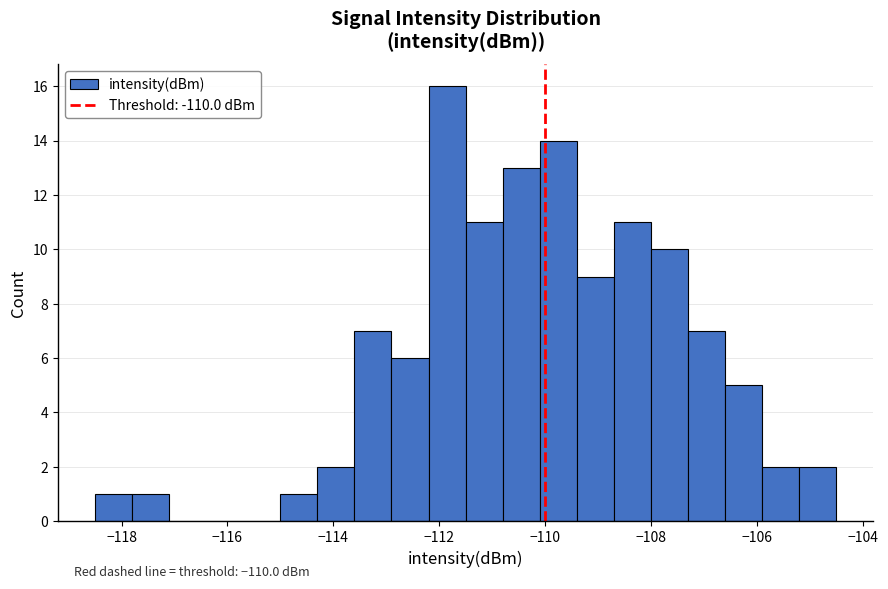

Around what value on the x-axis is the tallest bar? Give the approximate position of its centre, as read against the axis.

-111.8